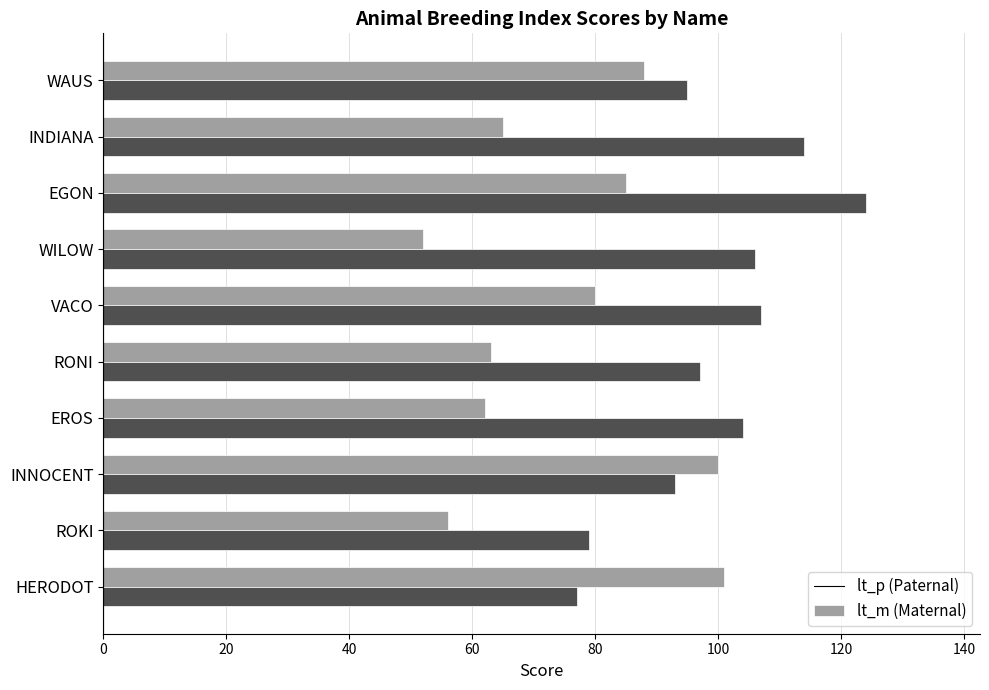

At which category is the sum across all series the highest?

EGON